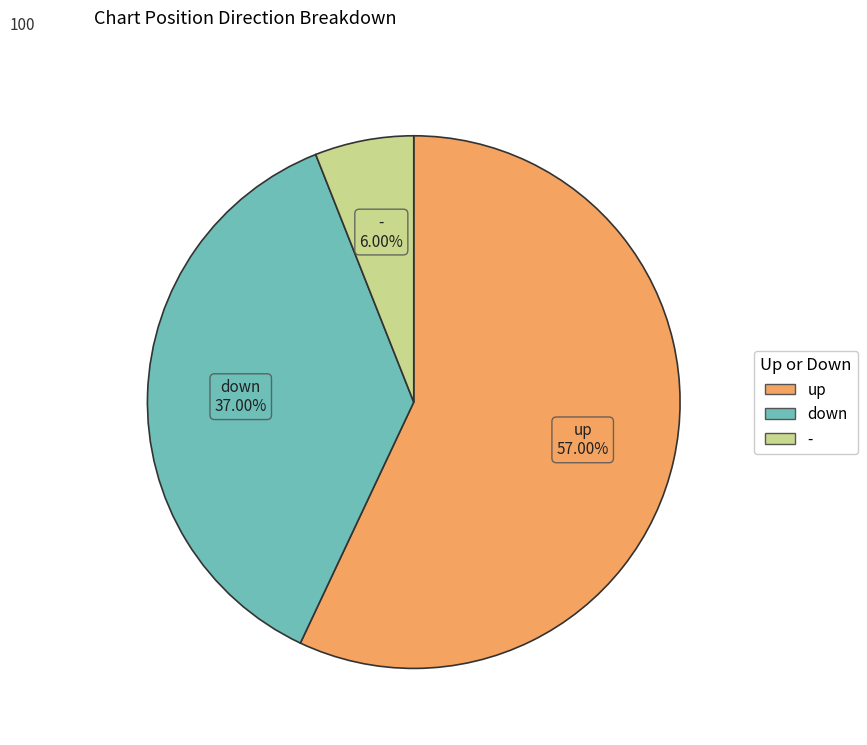

What is the majority slice?

up